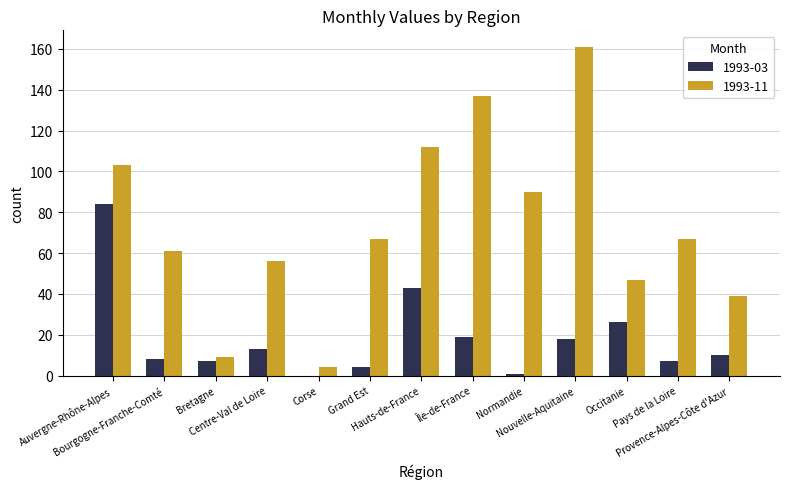

What is the difference between the 1993-03 values at Normandie and Bourgogne-Franche-Comté?

7